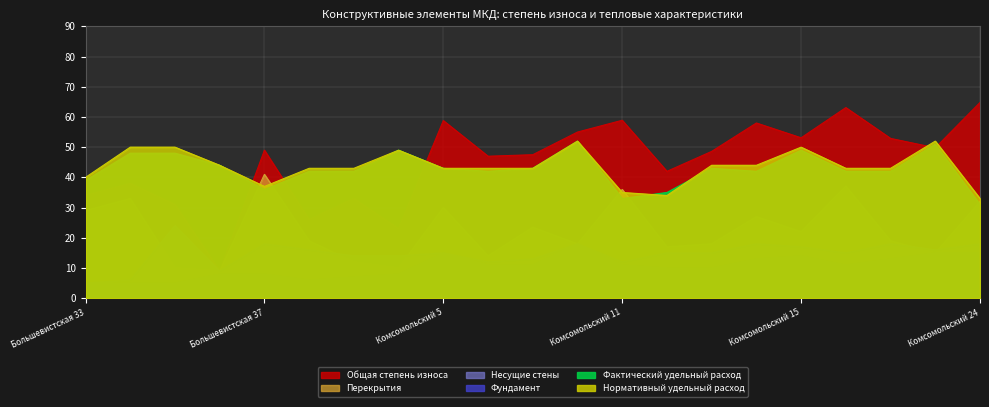

What is the approximate value of Нормативный удельный расход at Комсомольский 5?

43.0